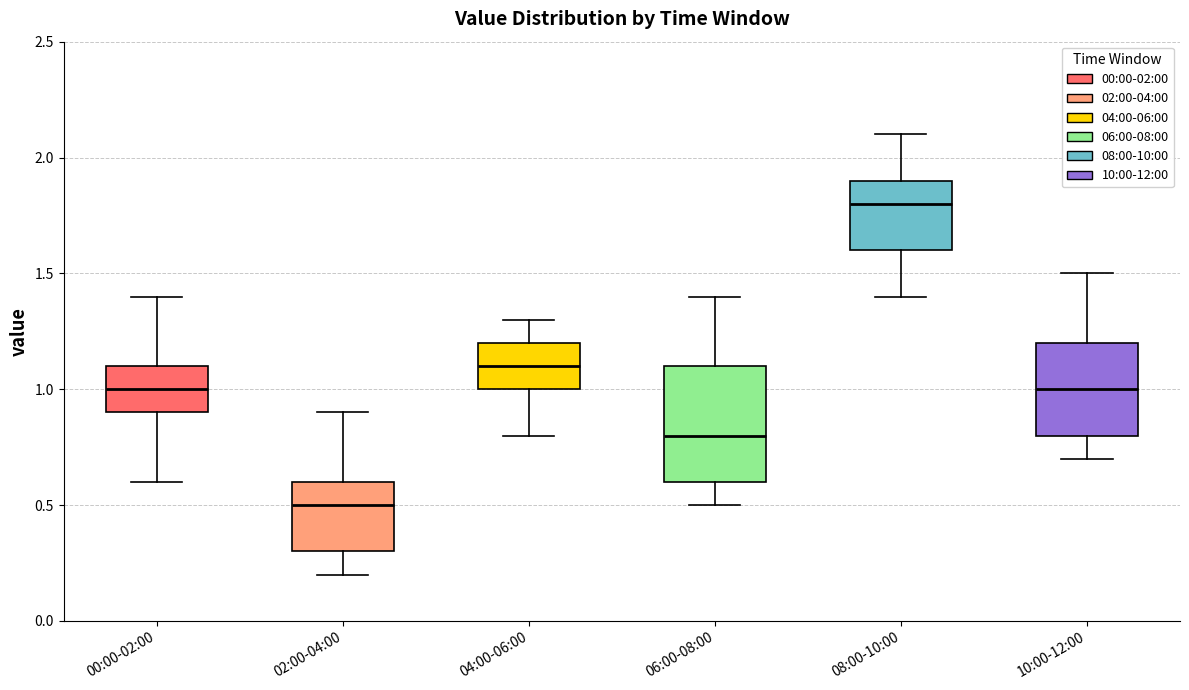

Reading left to right, transcribe this box plot: for each box, give where its median line is, the range the box spans, and where its two whiskers end, as read against the y-axis. The values are not printed on the chart, so give them approximately, as read against the axis.

00:00-02:00: median 1.0, box 0.9 to 1.1, whiskers 0.6 to 1.4
02:00-04:00: median 0.5, box 0.3 to 0.6, whiskers 0.2 to 0.9
04:00-06:00: median 1.1, box 1.0 to 1.2, whiskers 0.8 to 1.3
06:00-08:00: median 0.8, box 0.6 to 1.1, whiskers 0.5 to 1.4
08:00-10:00: median 1.8, box 1.6 to 1.9, whiskers 1.4 to 2.1
10:00-12:00: median 1.0, box 0.8 to 1.2, whiskers 0.7 to 1.5